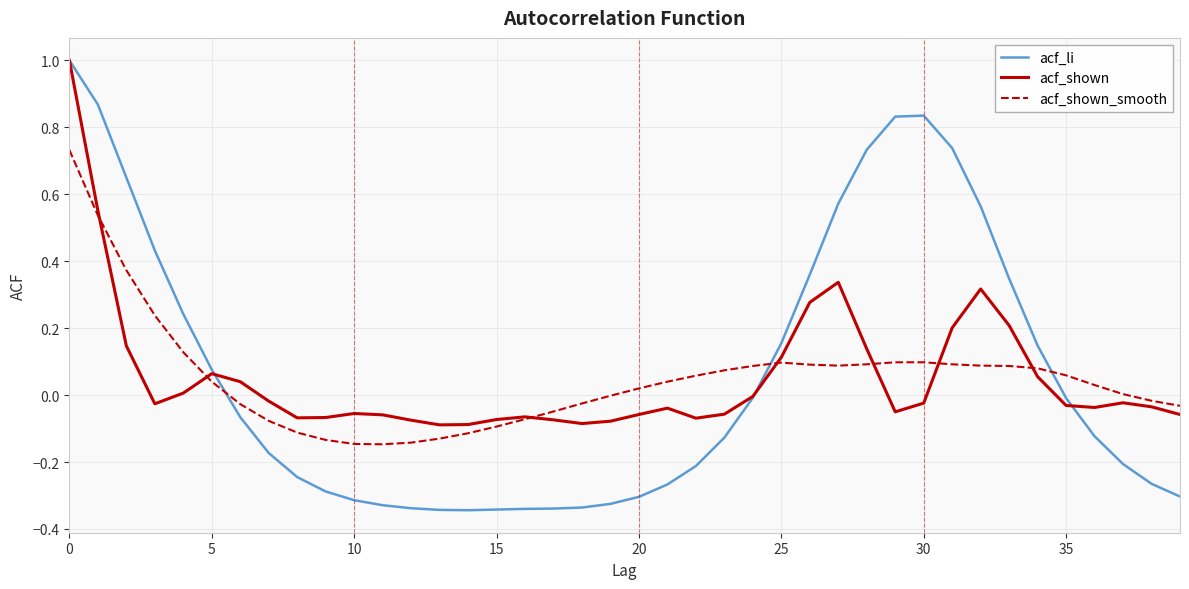

What is the maximum value shown in the chart?

1.0